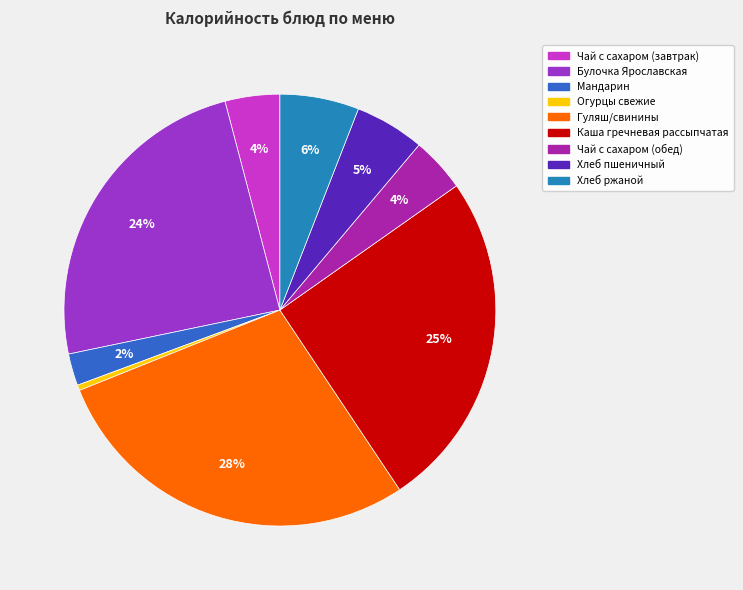

Is there a majority slice in this chart?

No